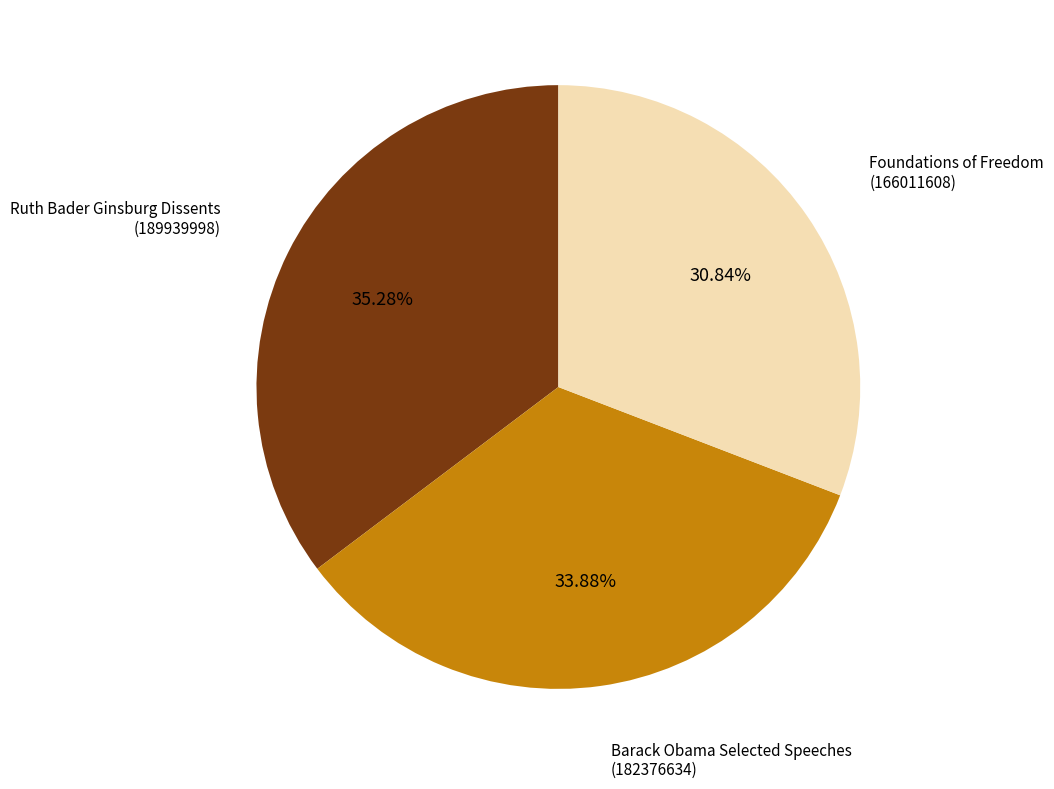

Is there a majority slice in this chart?

No